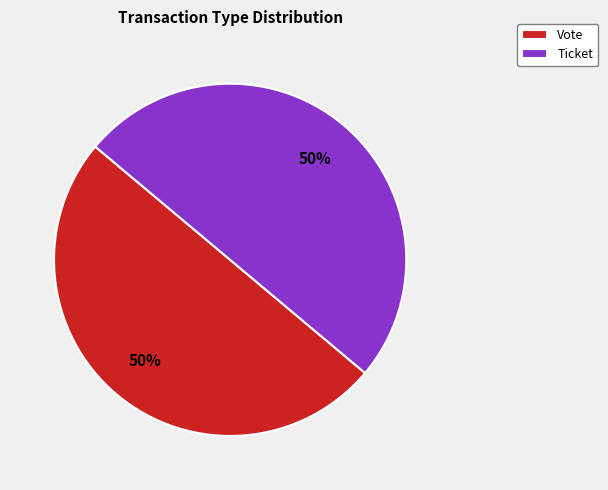

Is it true that Vote is 50% of the pie?

True